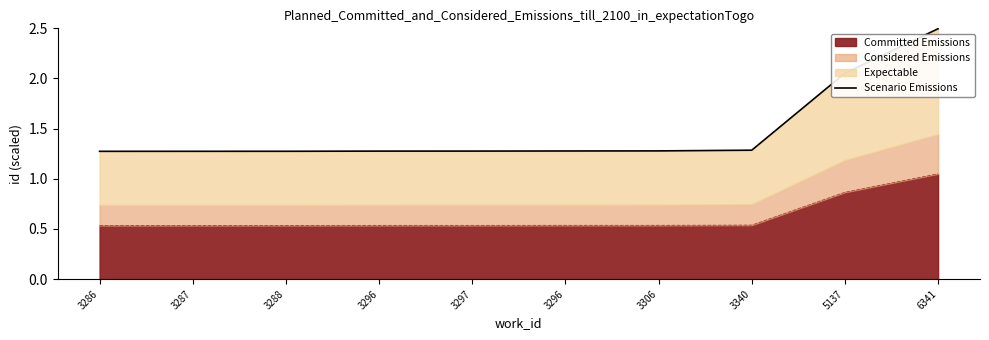

What is the label of the 8th point from the right?

3288